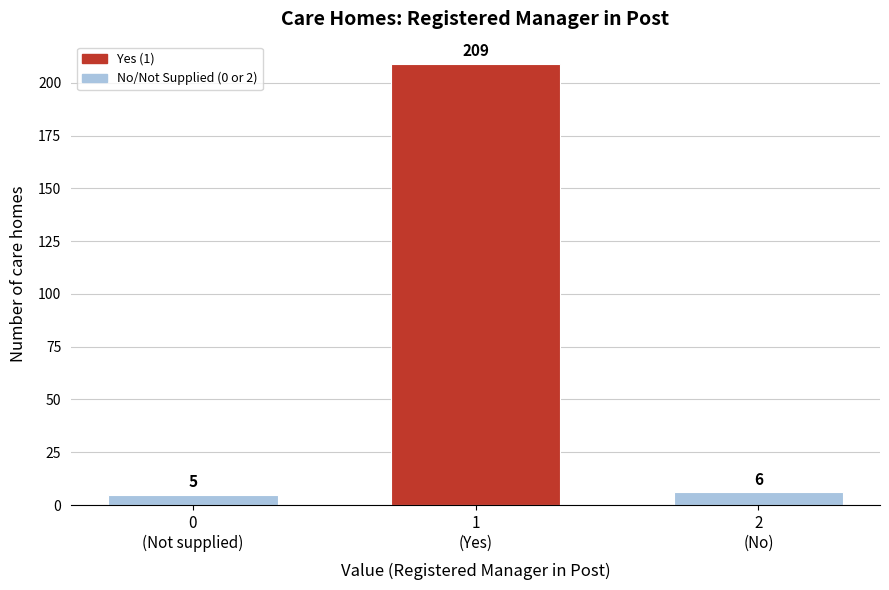

Reading left to right, list all the values displayed in this chart.

5	209	6